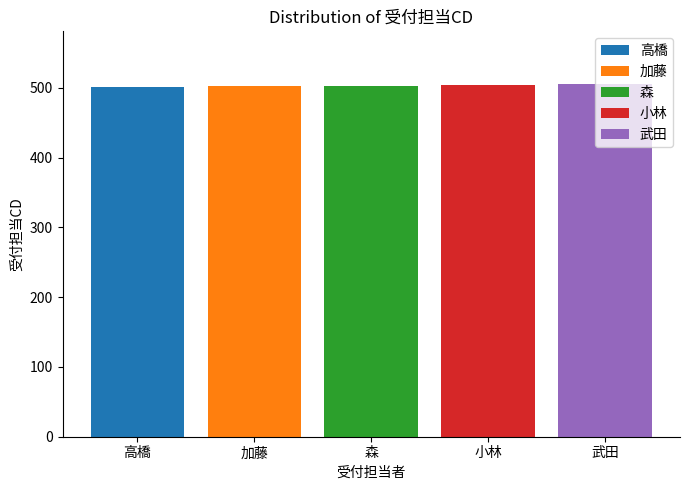

What is the maximum value shown in the chart?

505